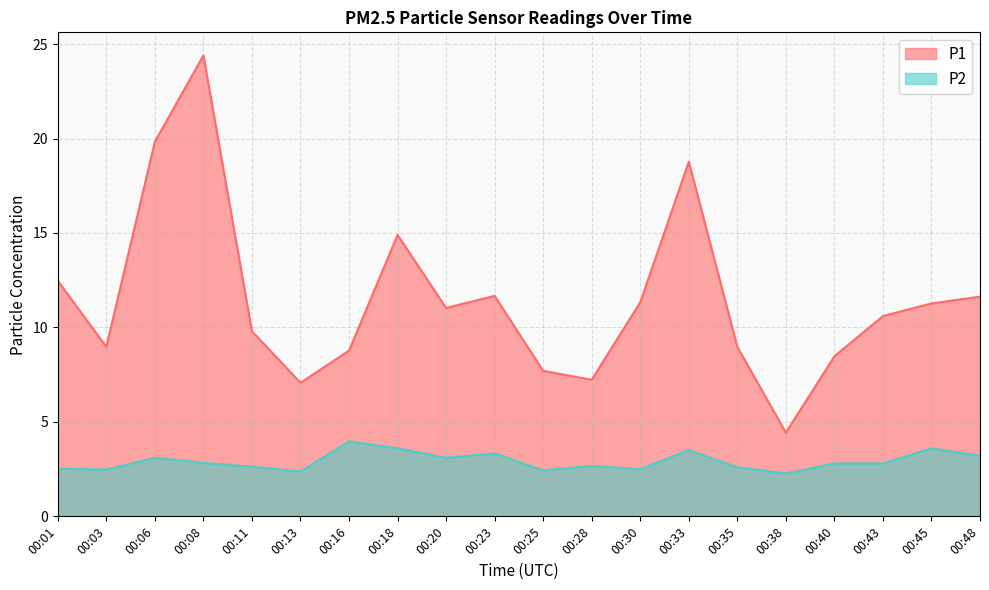

What is the total value across all series at 00:23?

15.0